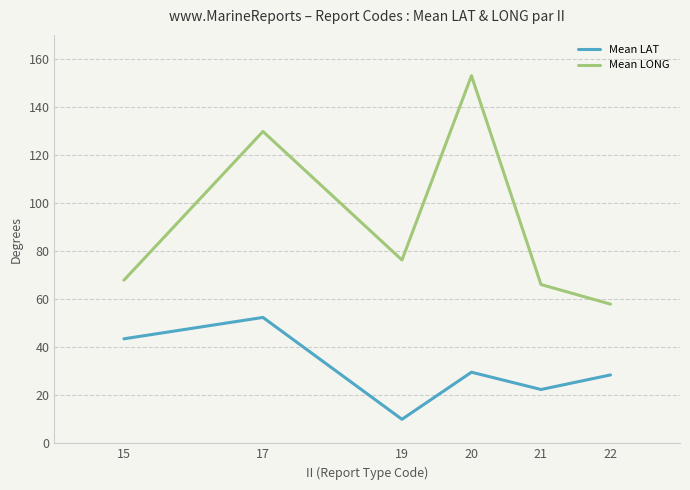

Is it true that Mean LONG equals 66.1 at 21?

True